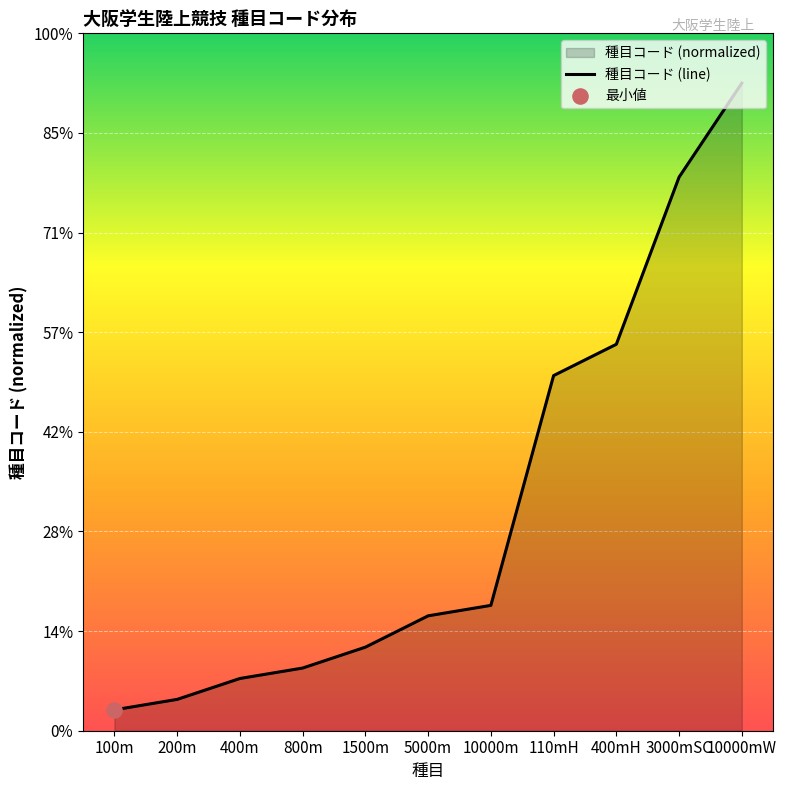

Approximately how many times larger is the value at 110mH compared to 800m?

5.7